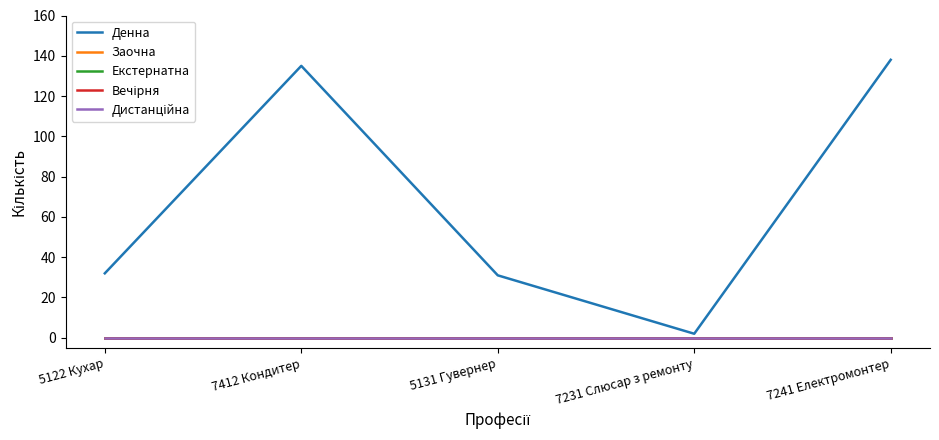

What position from the left is 7241 Електромонтер?

5